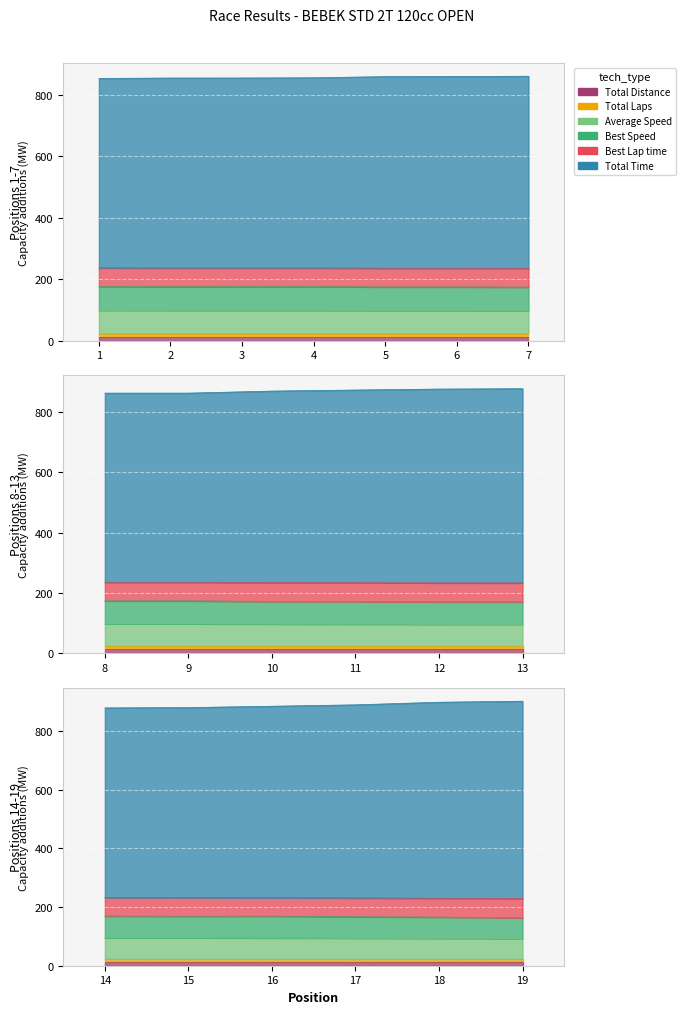

What are all the series names shown in the legend?

Total Time, Best Lap time, Best Speed, Average Speed, Total Laps, Total Distance